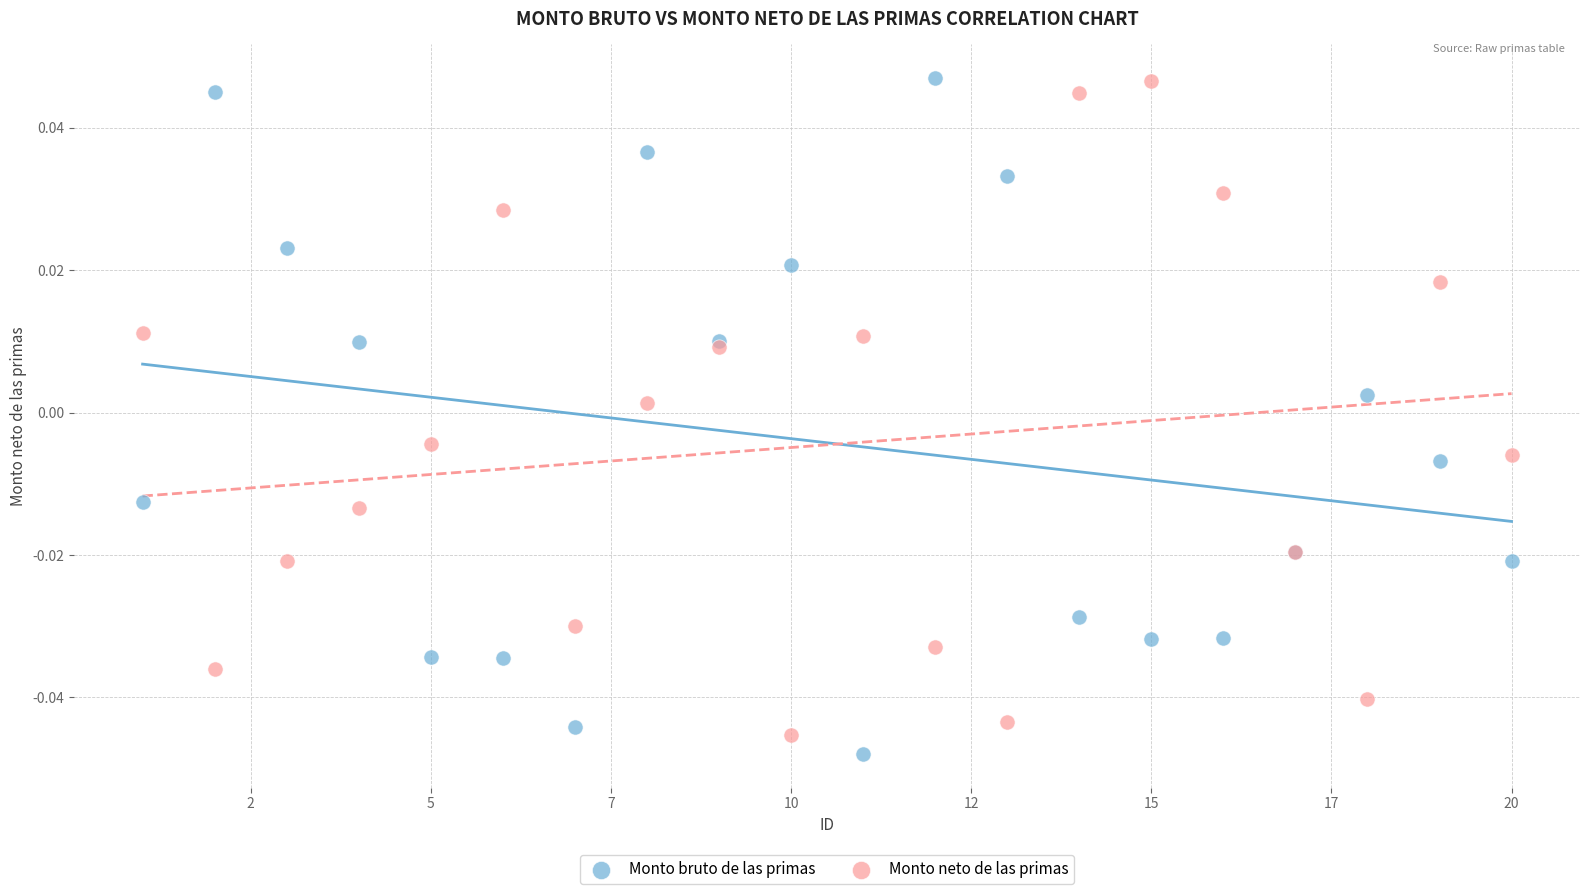

What are all the series names shown in the legend?

Monto bruto de las primas, Monto neto de las primas